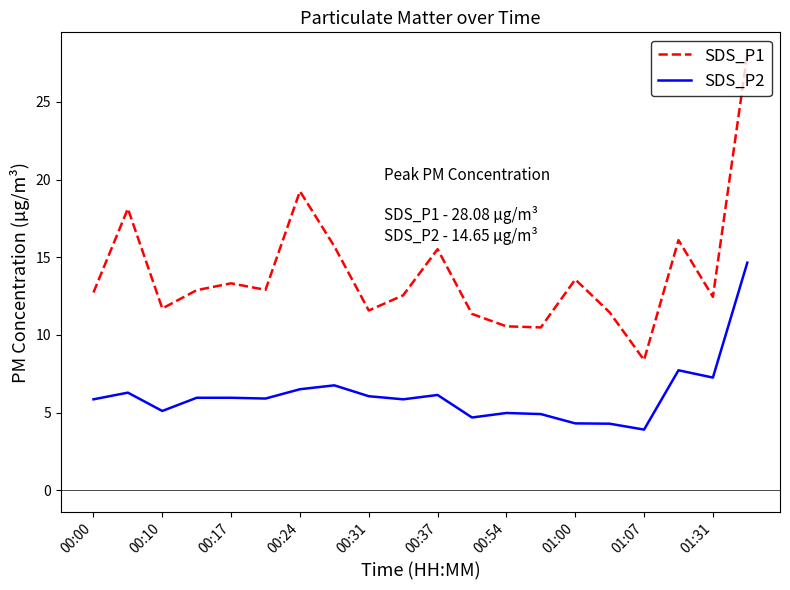

Which series has the largest total across all categories?

SDS_P1